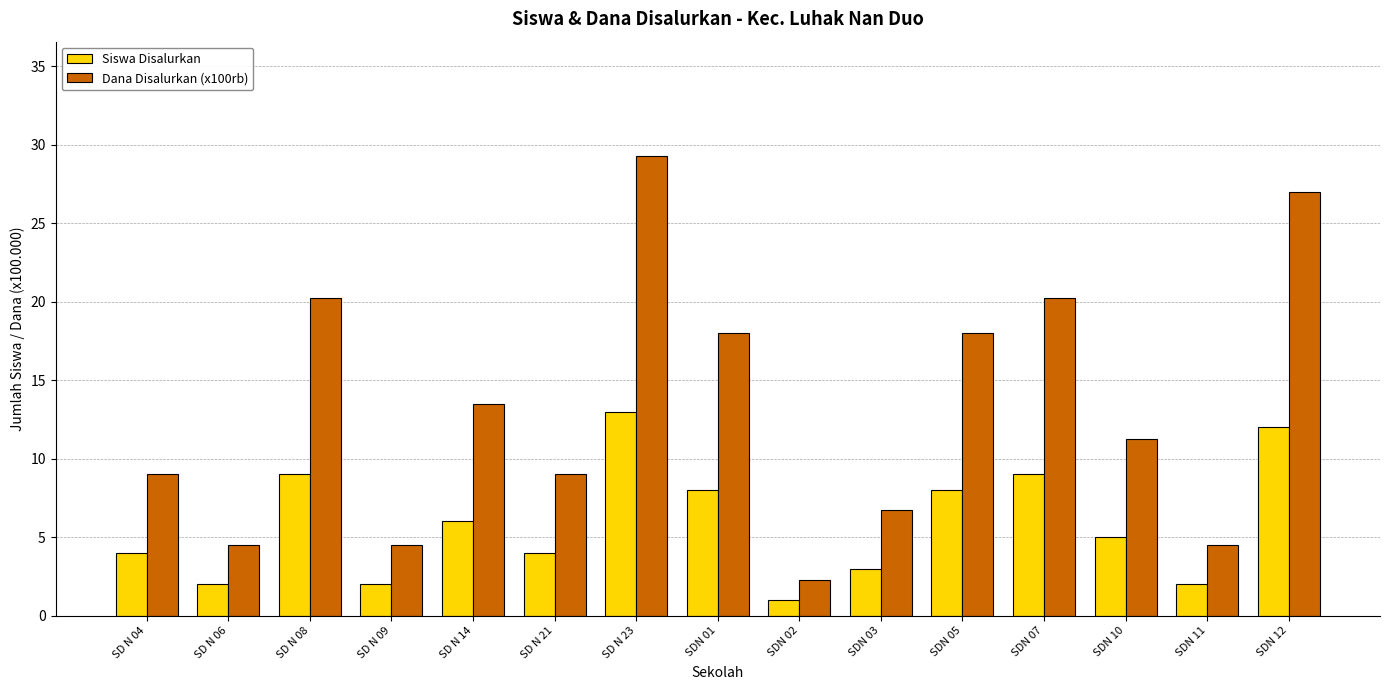

How many groups of bars are there?

15